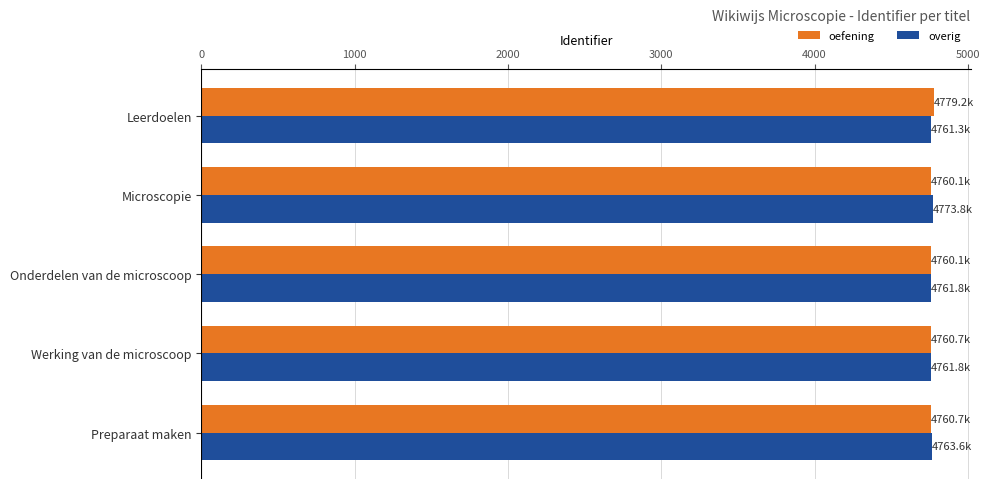

What is the sum of all oefening values?

23820.8